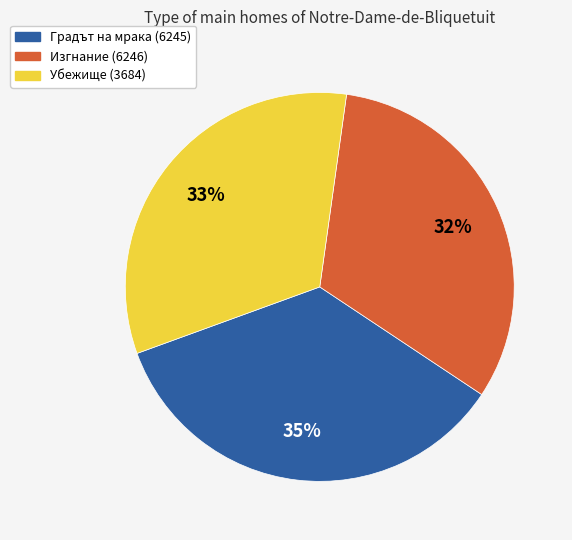

Between Убежище (3684) and Градът на мрака (6245), which is larger?

Градът на мрака (6245)